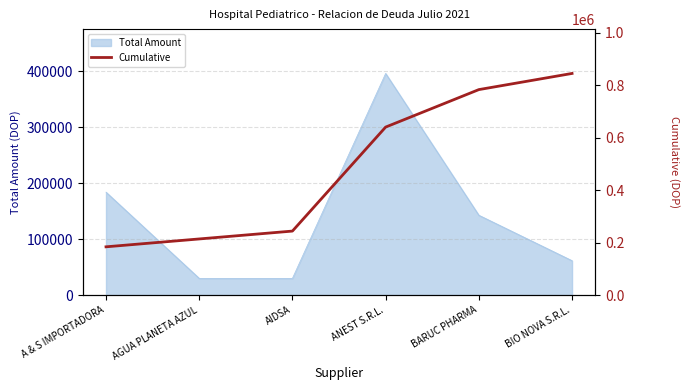

True or false: Total Amount has a value of 123521.0 at A & S IMPORTADORA.

False